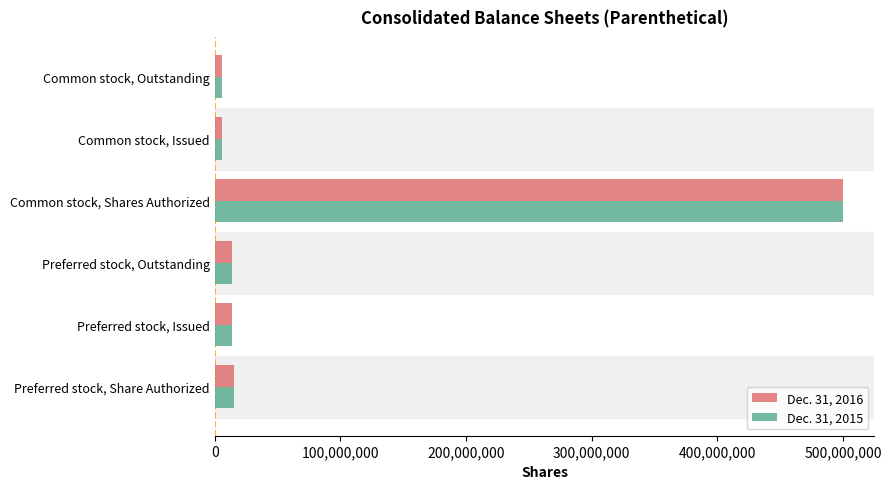

What is the average value of the Dec. 31, 2015 series?

92403229